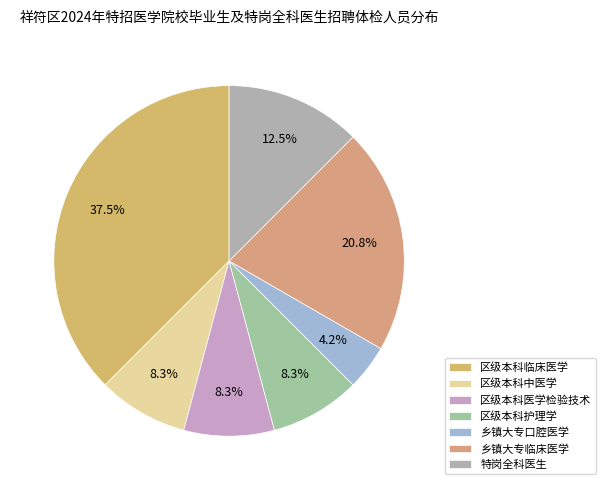

How many slices are in this pie chart?

7